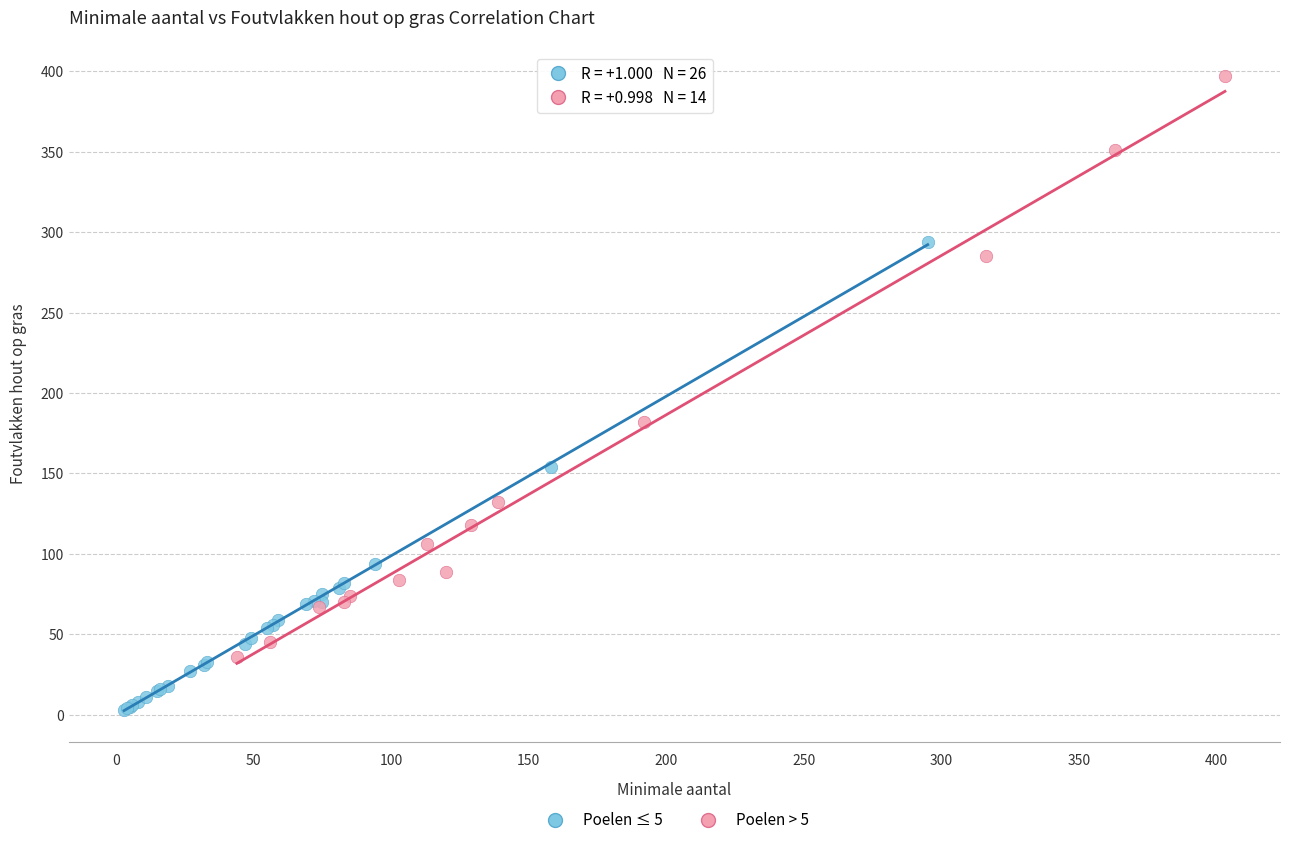

Which series has the widest spread of Y values?

Poelen > 5